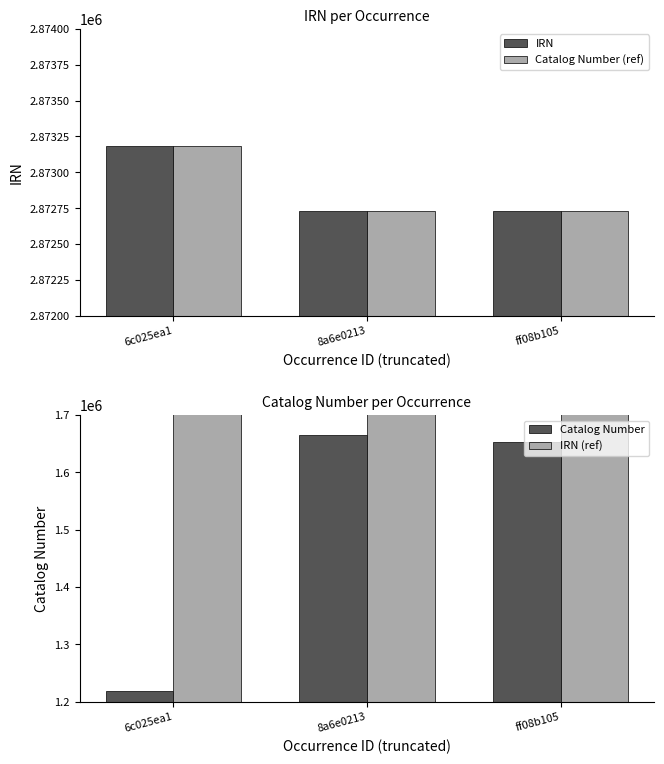

What is the maximum value for Catalog Number?

1665308